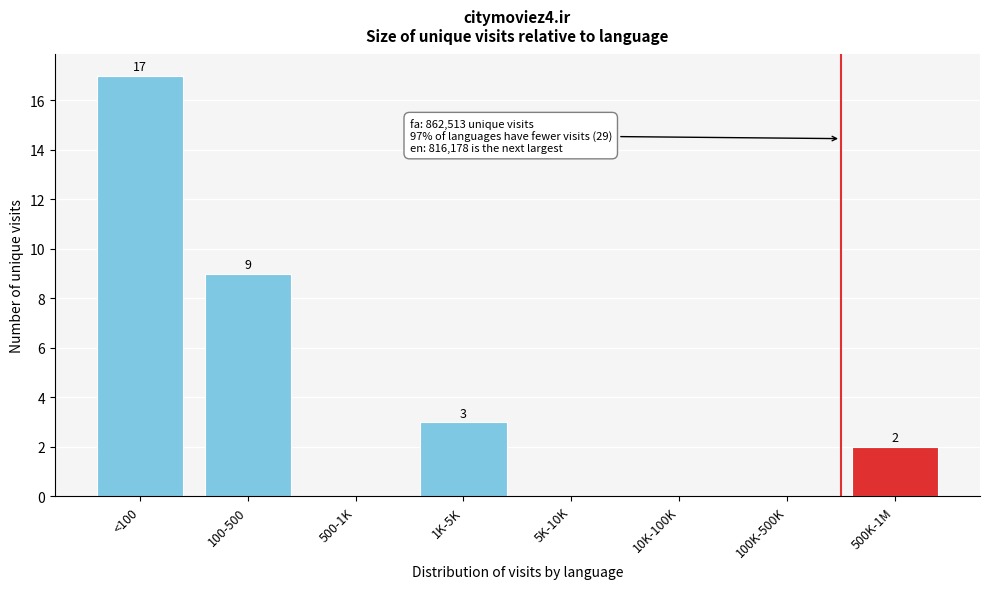

Reading left to right, what are all the values shown in this chart?

<100=17	100-500=9	500-1K=0	1K-5K=3	5K-10K=0	10K-100K=0	100K-500K=0	500K-1M=2